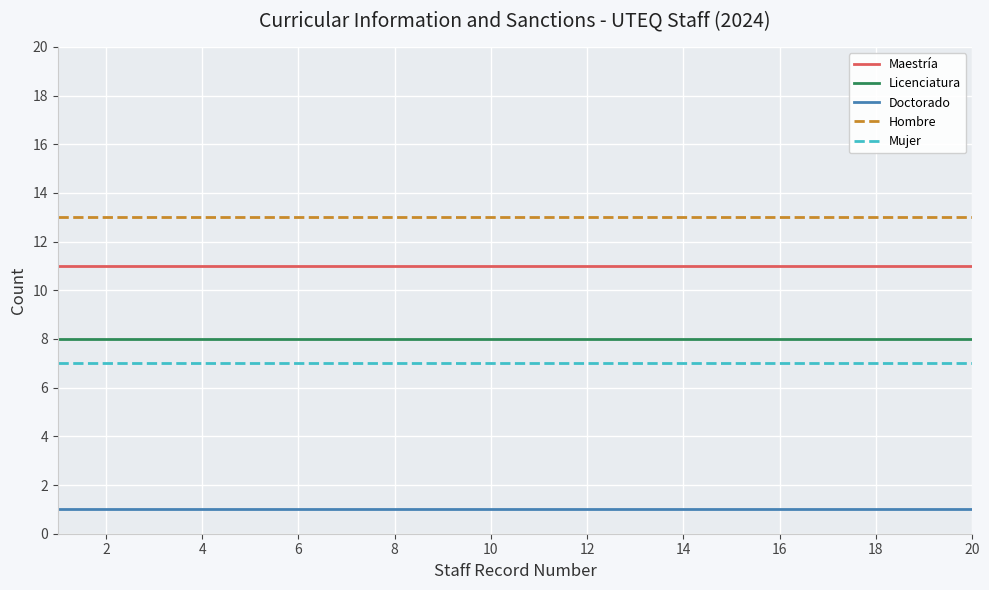

True or false: Maestría and Mujer cross at least once.

False